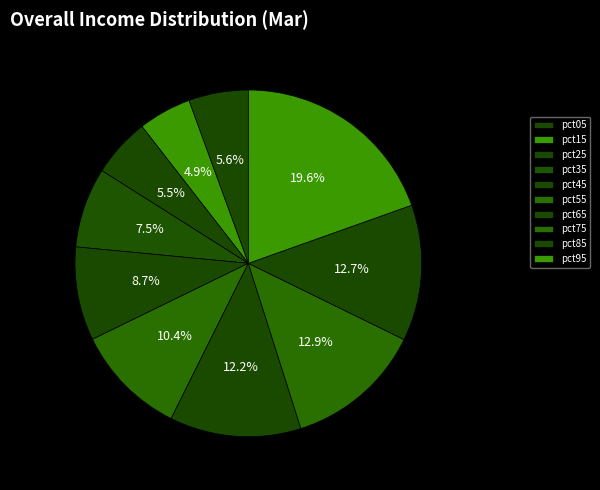

How many slices are in this pie chart?

10